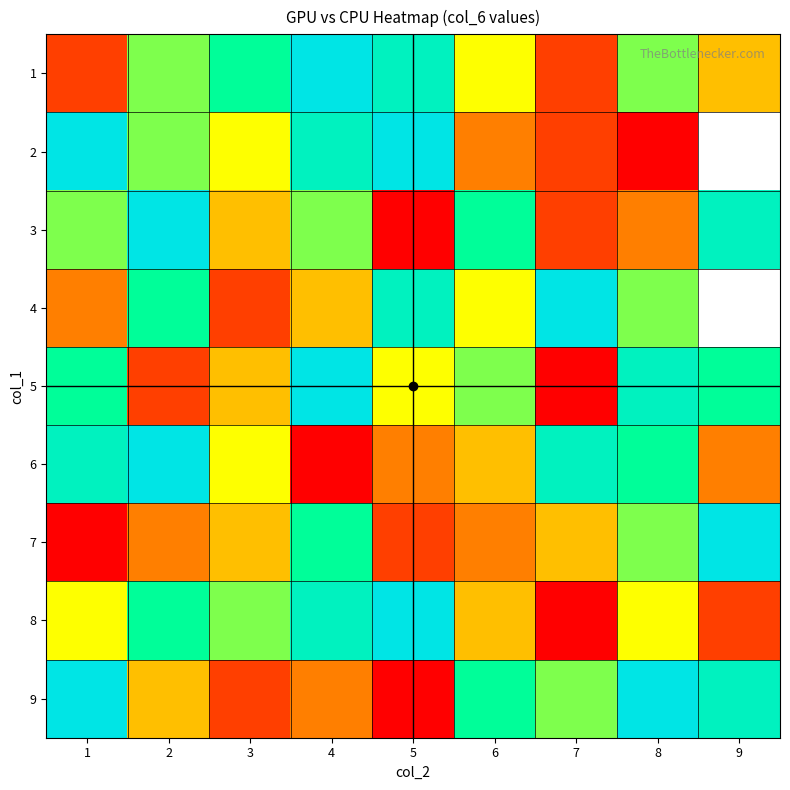

The 3 series shows 8.0 at 9. True or false?

True